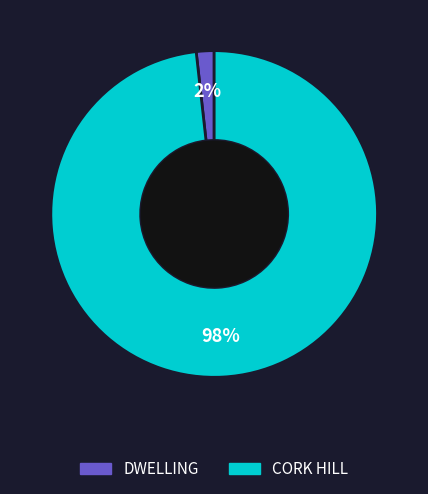

Between DWELLING and CORK HILL, which is larger?

CORK HILL